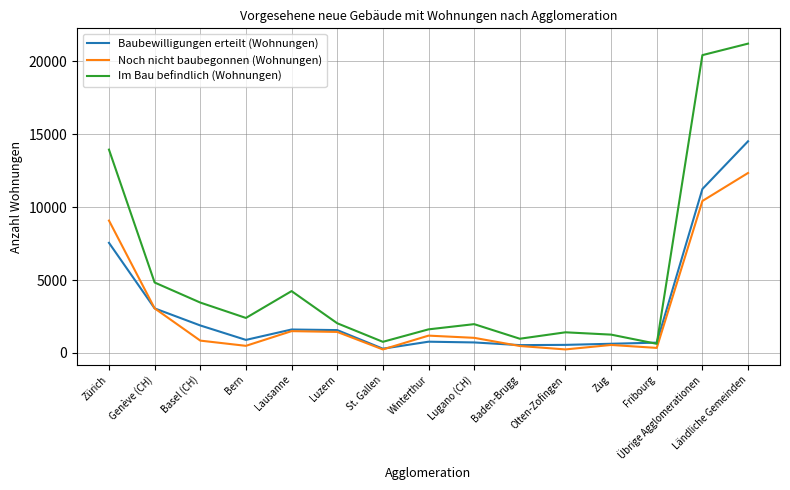

Which series changed the most between Zürich and Basel (CH)?

Im Bau befindlich (Wohnungen)